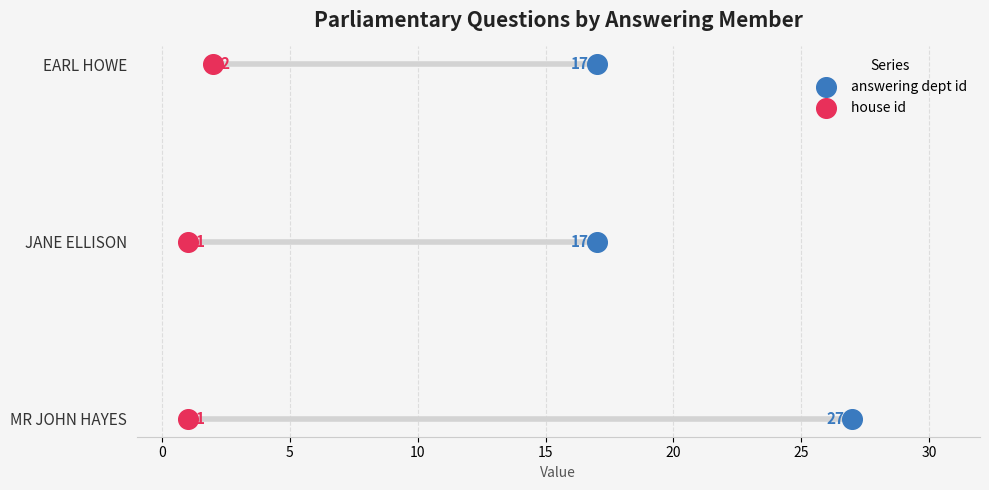

Is the value of house id at 5 greater than the value of answering dept id at −5?

Yes